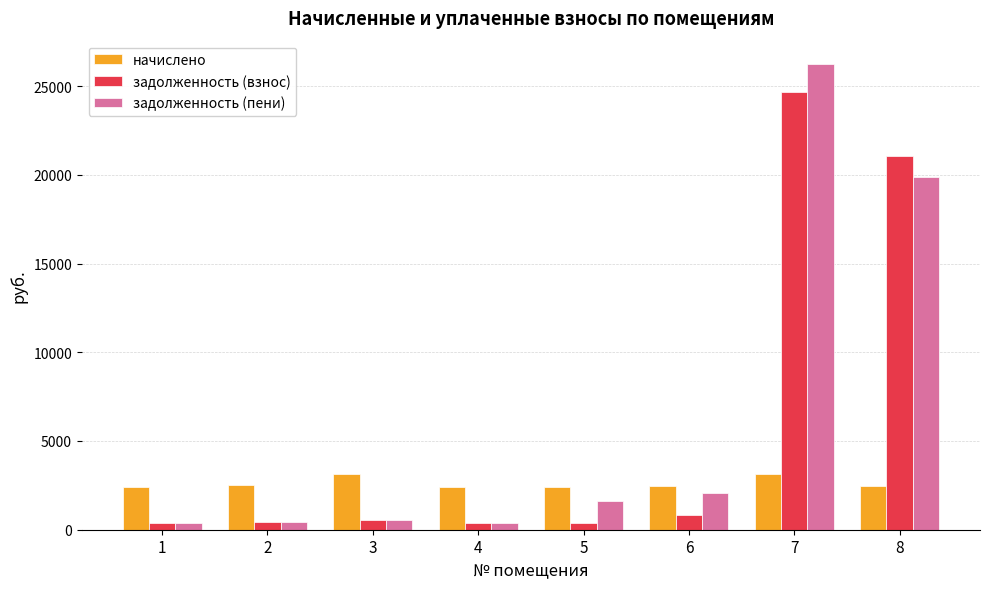

Between 4 and 7, which series saw the biggest shift?

задолженность (пени)